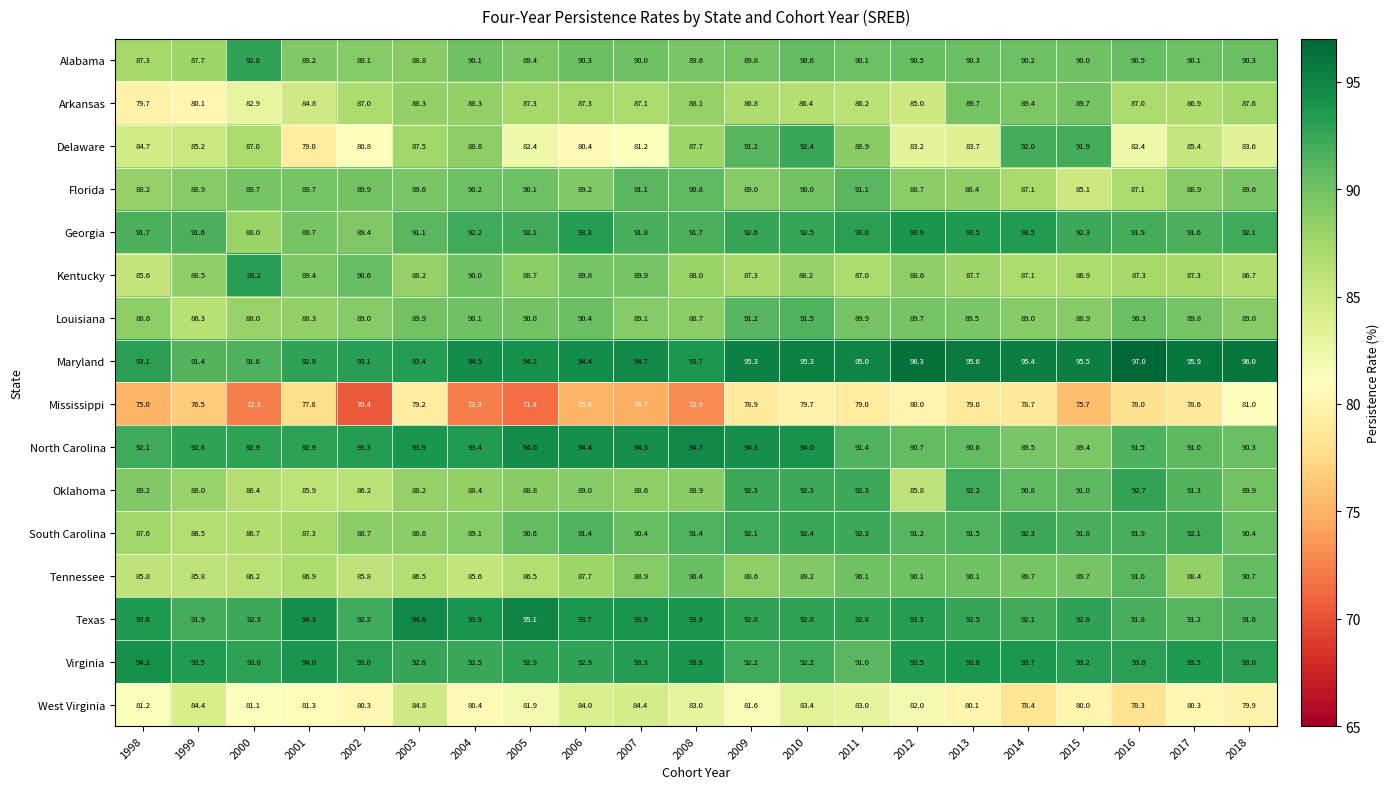

What is the minimum value for Arkansas?

79.7